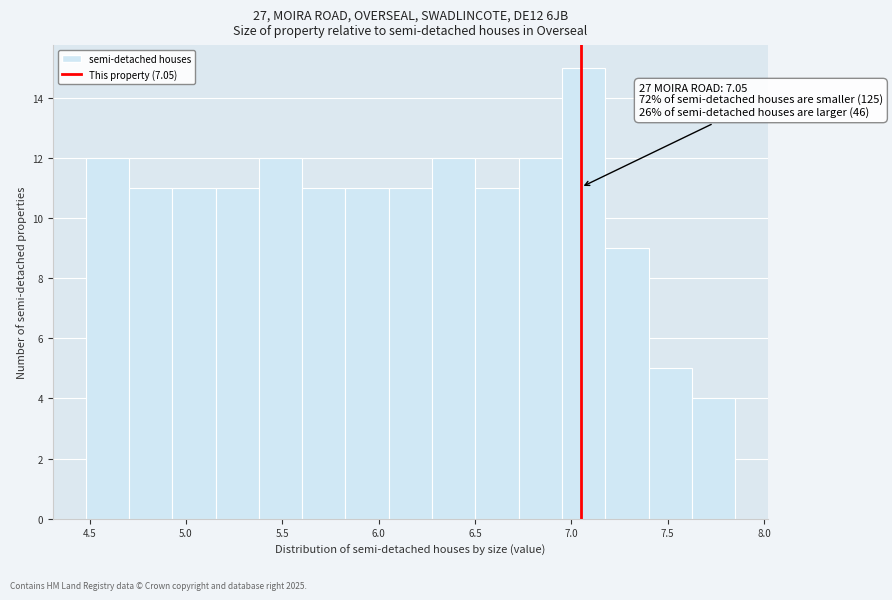

Over which range of the x-axis is the bar tallest?

6.95 to 7.20